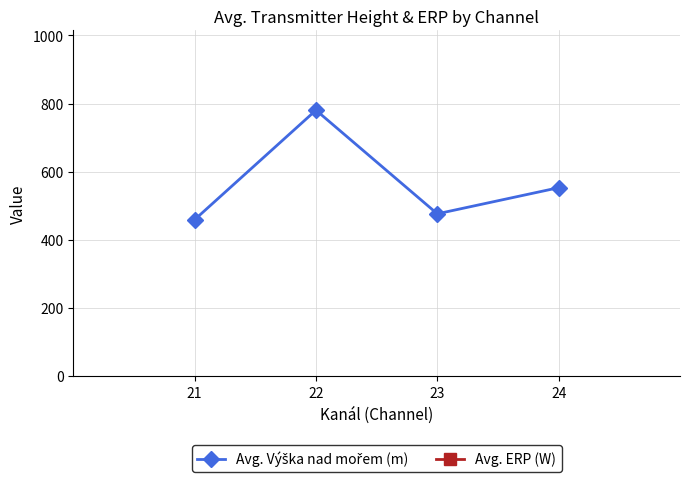

The value of Avg. ERP (W) at 22 is 13182.6. True or false?

True